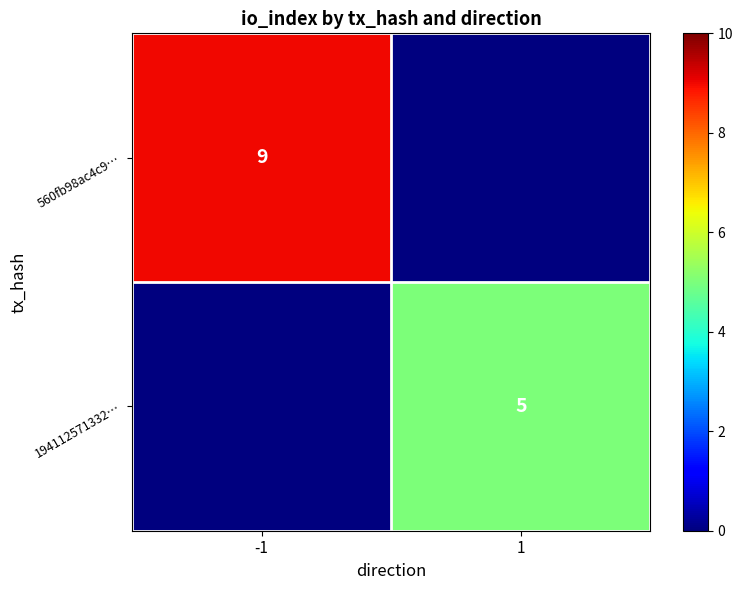

True or false: 194112571332… has a value of 2 at 1.

False